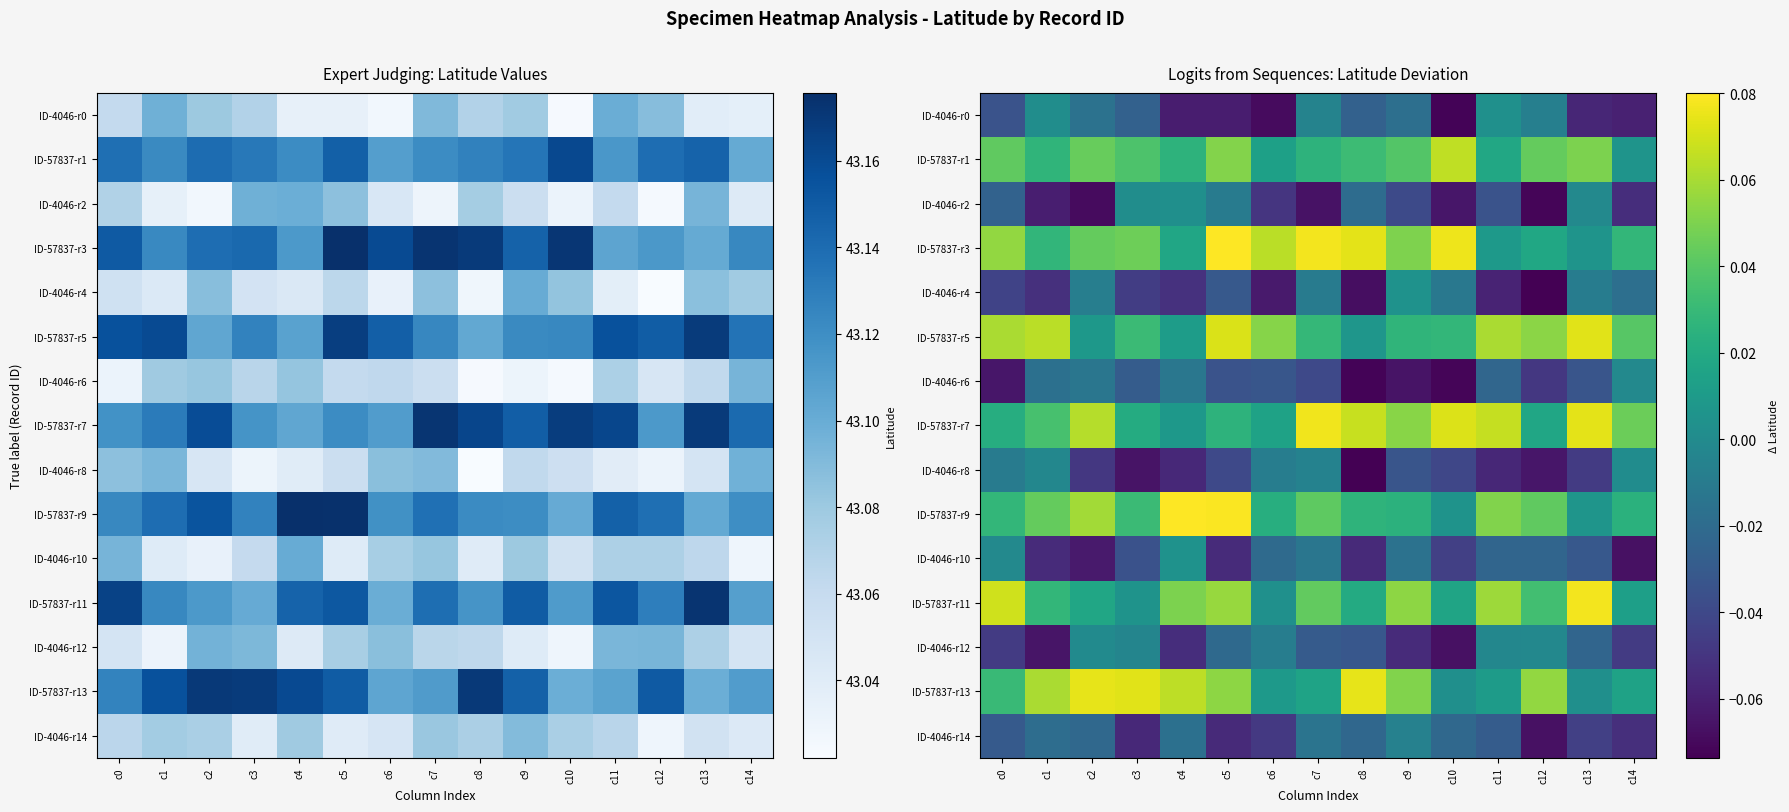

How many positive values does the ID-4046-r0 series have?

2